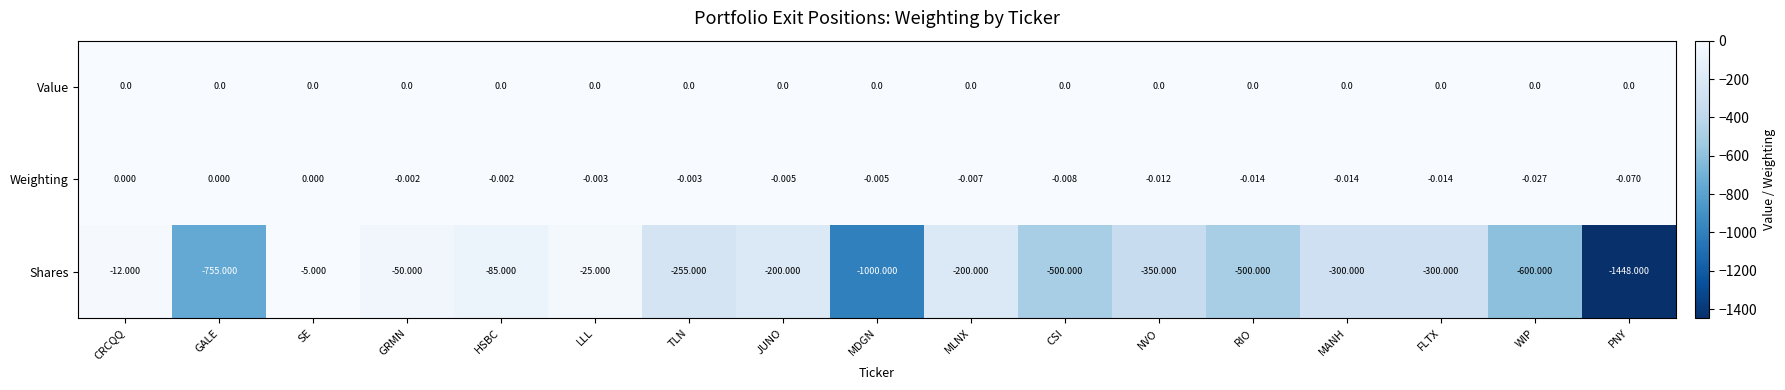

At which label is Shares closest to -726?

GALE